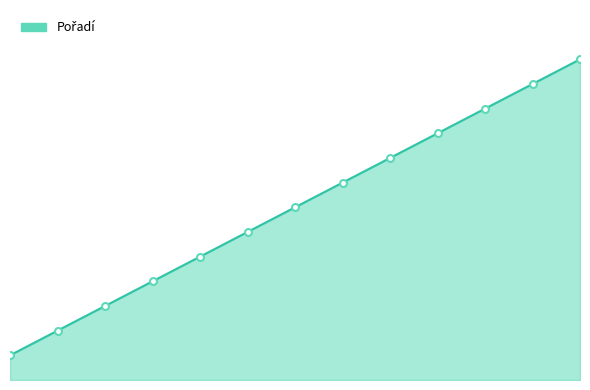

List the labels in order of value, largest first.

Kůstová Petra, Bayer Nela, Holá Magda, Chlebanová Eliška, Tůmová Tereza, Karasová Ema, Šilhánková Magdaléna, Wagnerová Dorota, Petrásková Nela, Bernášková Kateřina, Brunclíková Tereza, Kindlová Stella, Šturmová Tereza